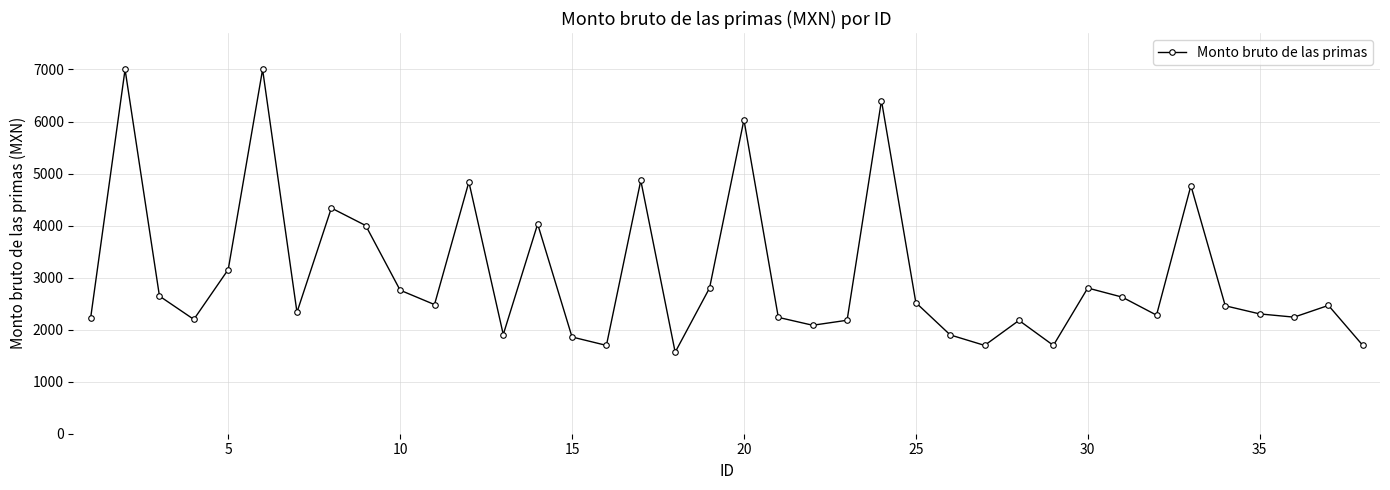

What is the difference between the second highest and second lowest values?

5303.1